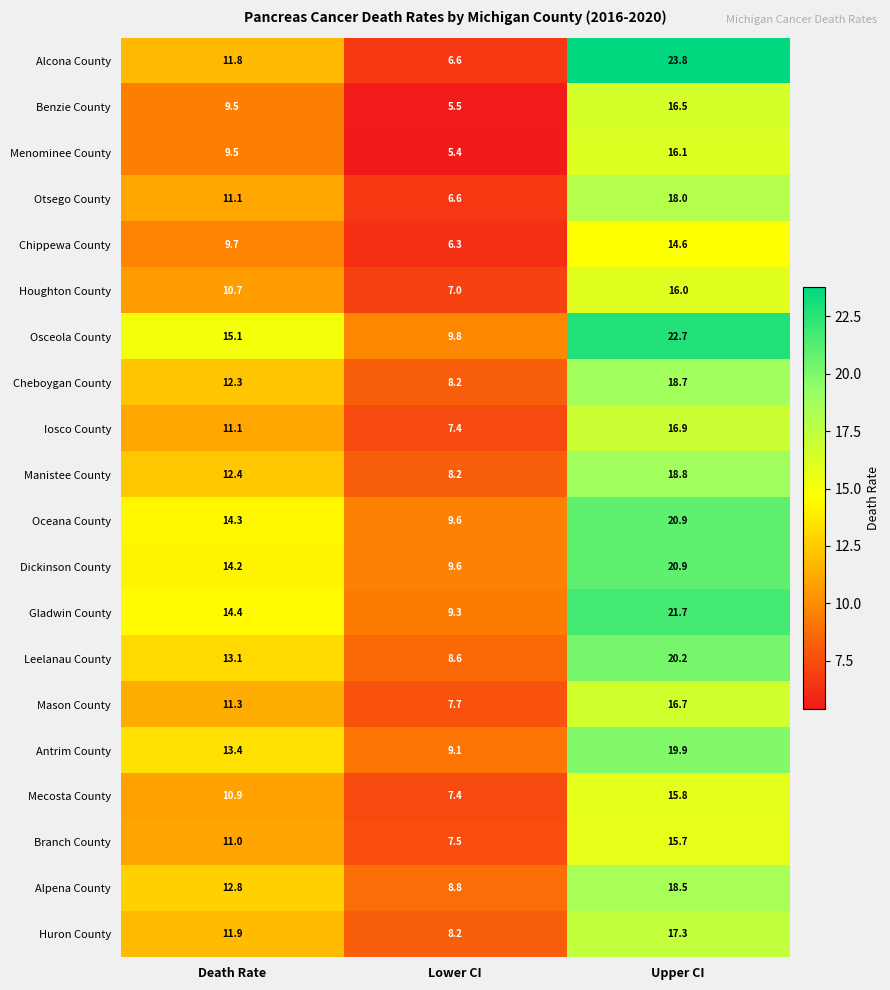

Read the Alpena County value at Death Rate.

12.8